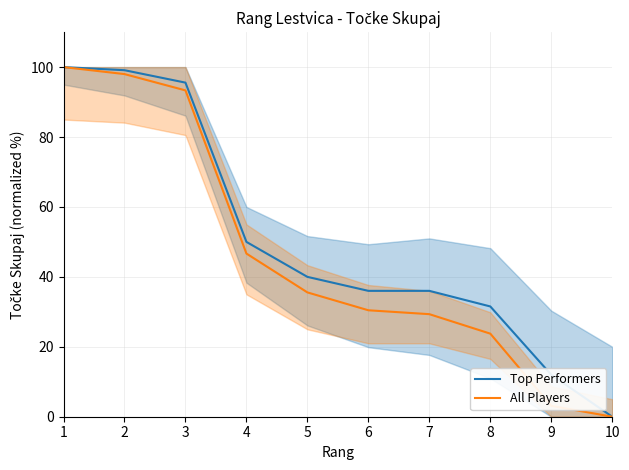

What is the total value across all series at 8?

55.3